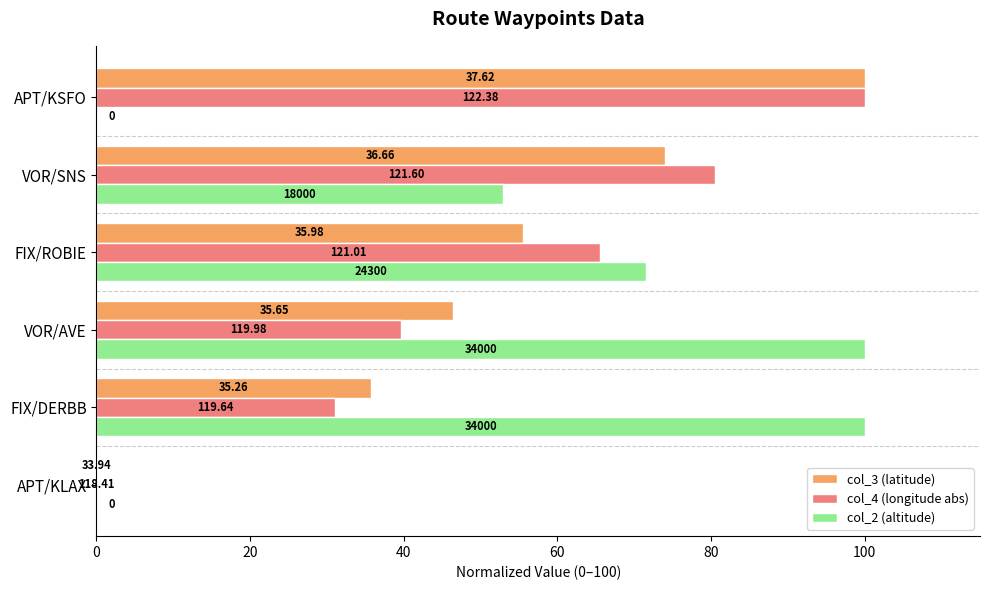

What are all the series names shown in the legend?

col_3 (latitude), col_4 (longitude abs), col_2 (altitude)